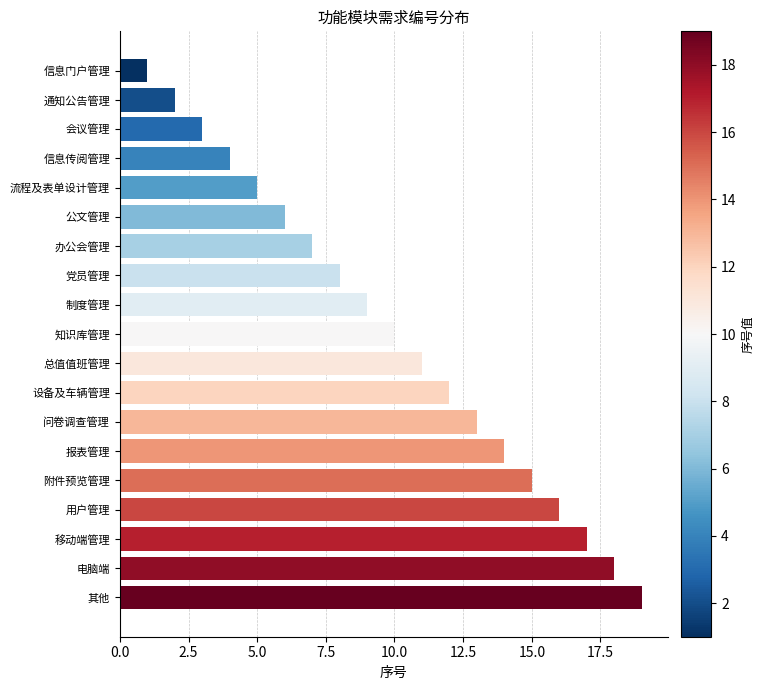

Which category has the highest value across all series?

其他